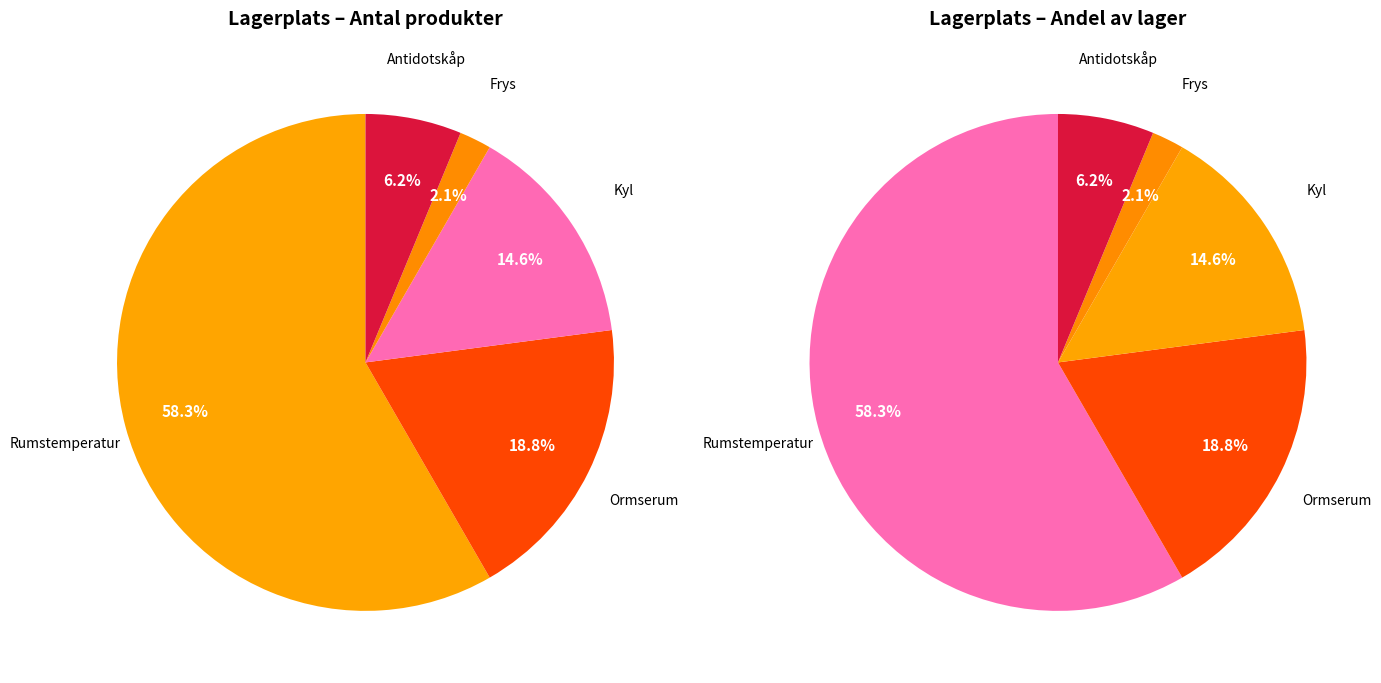

What percentage is the Antidotskåp slice, to the nearest percent?

6%